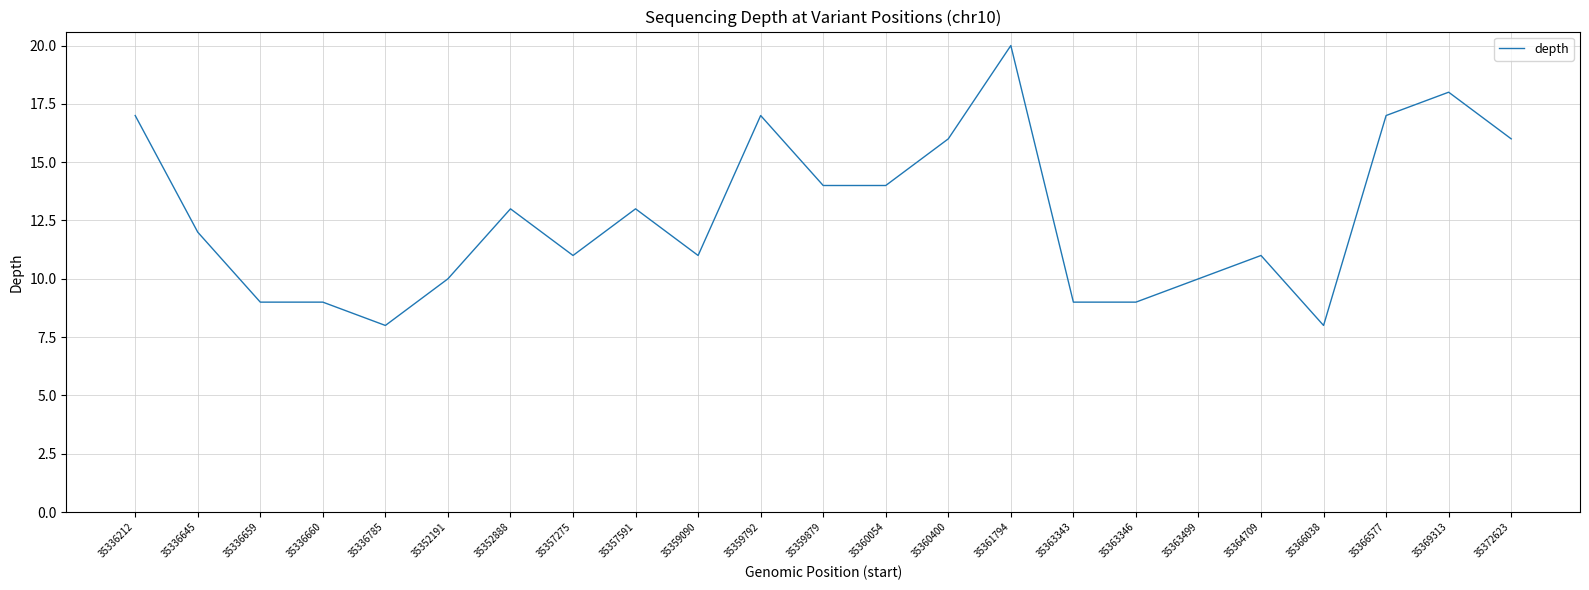

Reading left to right, list all the values displayed in this chart.

17	12	9	9	8	10	13	11	13	11	17	14	14	16	20	9	9	10	11	8	17	18	16